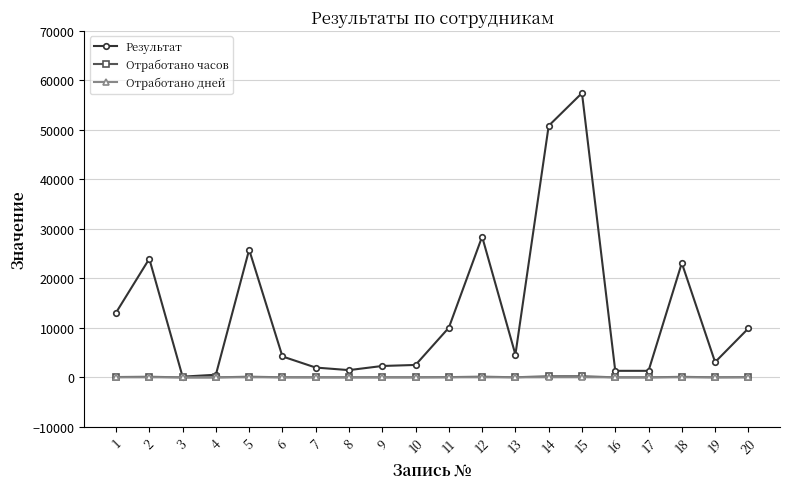

Which series has the widest spread of values?

Результат